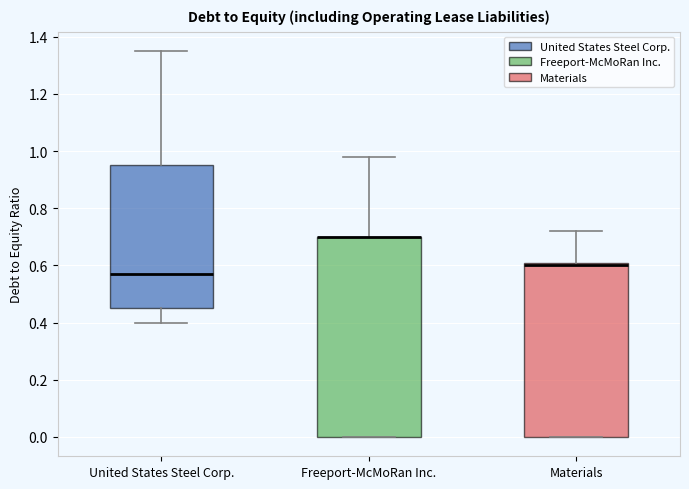

Reading left to right, read every box against the y-axis: the position of its median line, the range the box covers, and the ends of its whiskers. The values are not printed on the chart, so give them approximately, as read against the axis.

United States Steel Corp.: median 0.58, box 0.46 to 0.96, whiskers 0.40 to 1.36
Freeport-McMoRan Inc.: median 0.70 (drawn on the box's upper edge), box 0.00 to 0.70, whiskers 0.00 to 0.98
Materials: median 0.60, box 0.00 to 0.62, whiskers 0.00 to 0.72